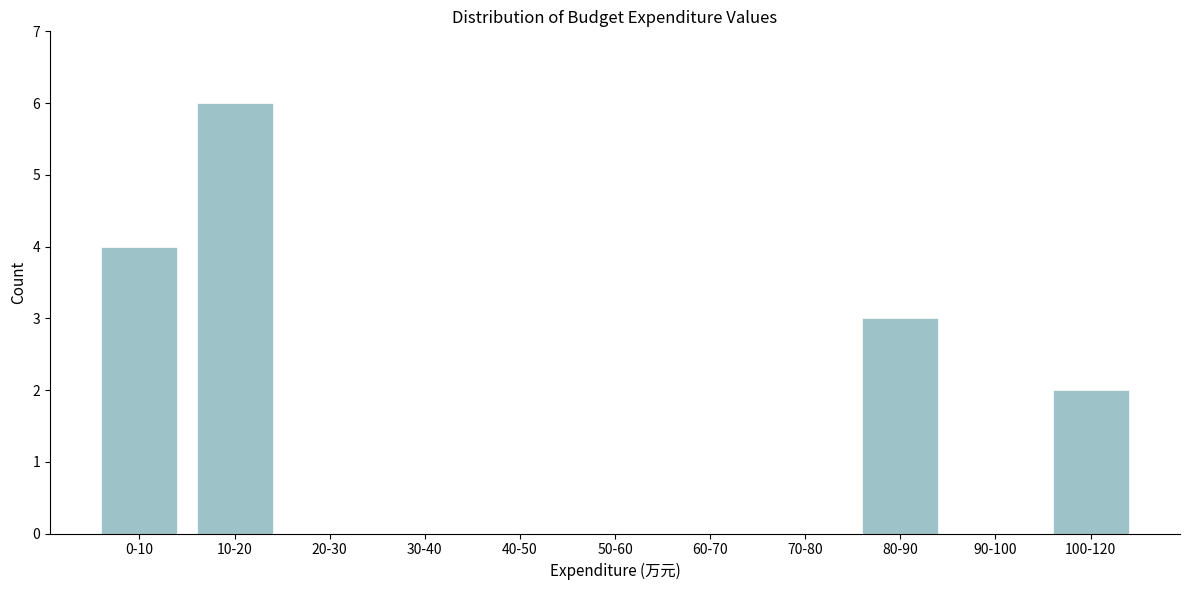

Reading right to left, transcribe all the data shown in this chart.

100-120=2	90-100=0	80-90=3	70-80=0	60-70=0	50-60=0	40-50=0	30-40=0	20-30=0	10-20=6	0-10=4